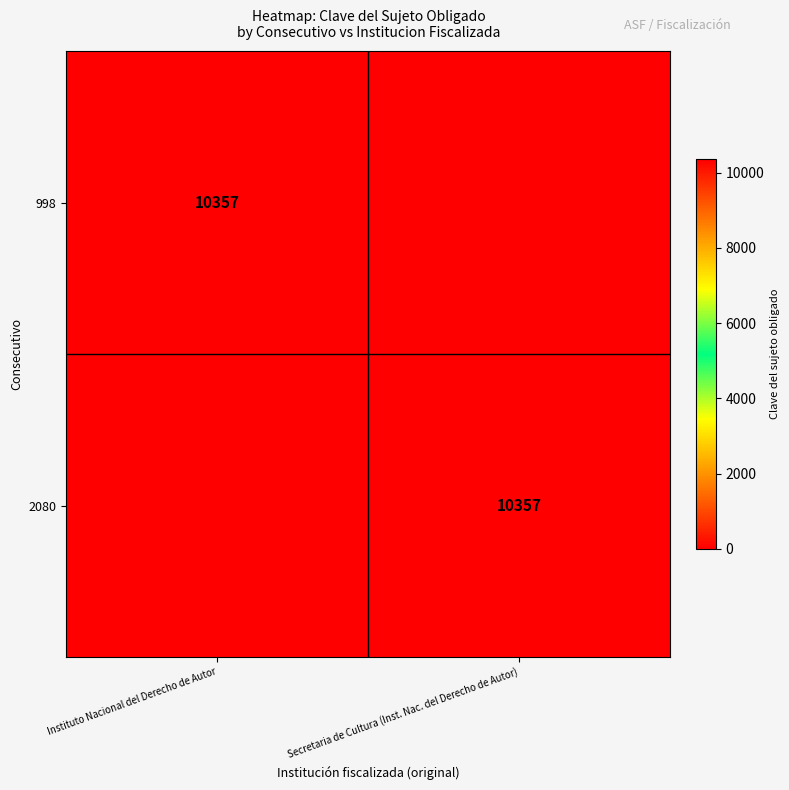

Is it true that 998 equals 16000 at Instituto Nacional del Derecho de Autor?

False